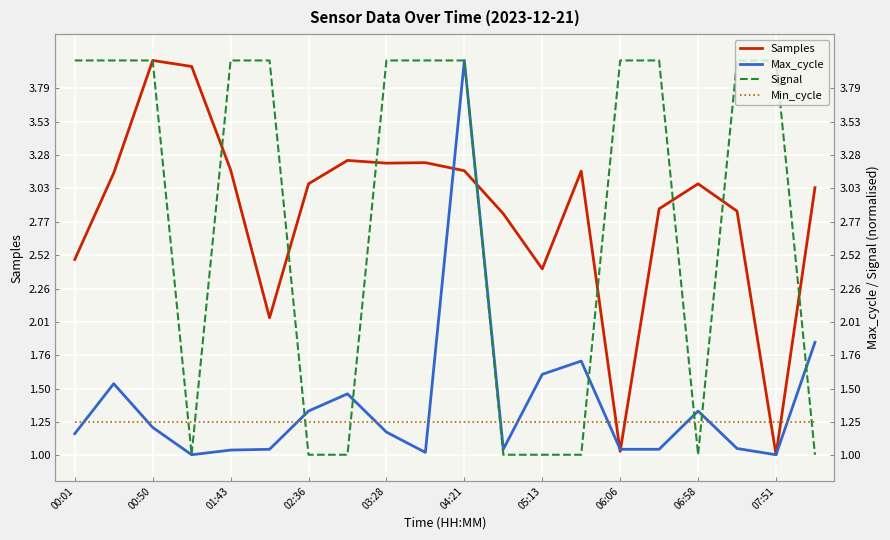

At which category does the chart reach its peak across all series?

00:50